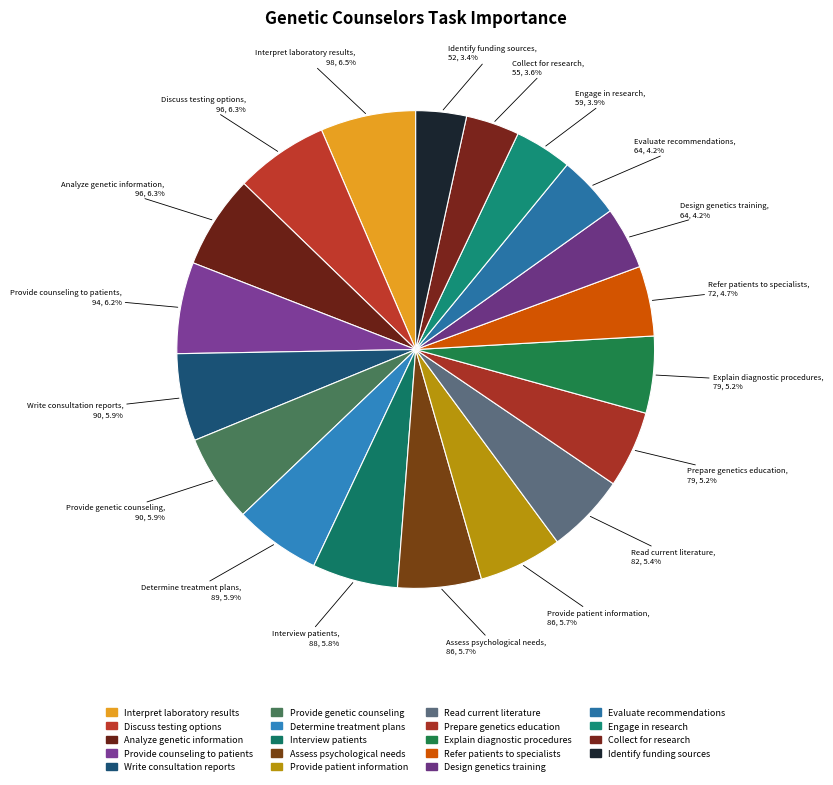

To the nearest percent, what percentage of the pie is Evaluate recommendations?

4%